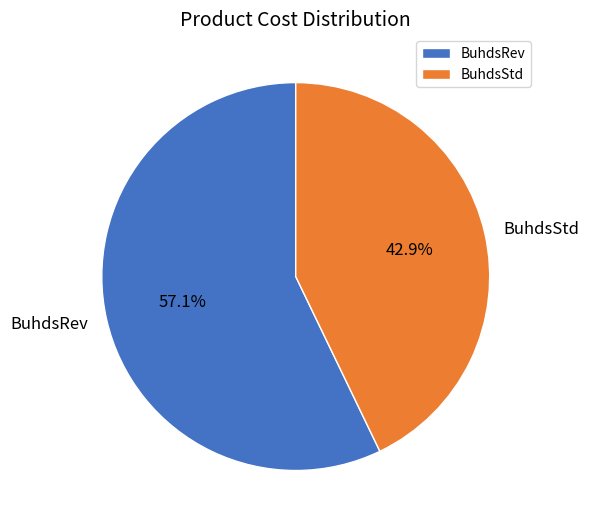

How much of the chart is everything except BuhdsRev?

42.9%